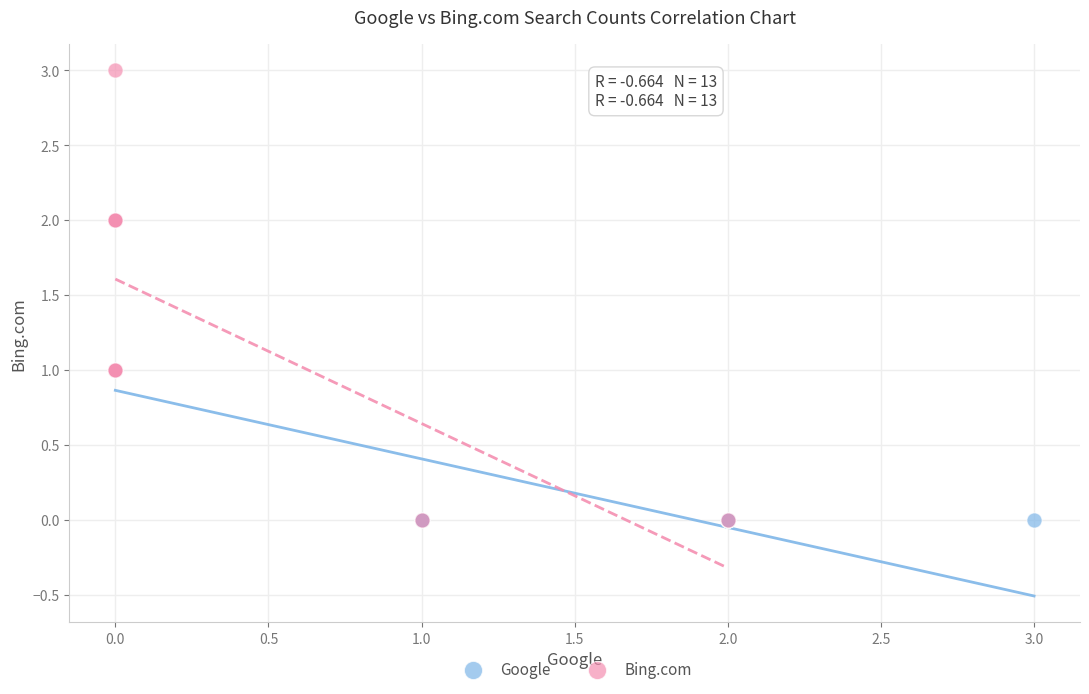

Which series reaches the maximum Y coordinate?

Bing.com